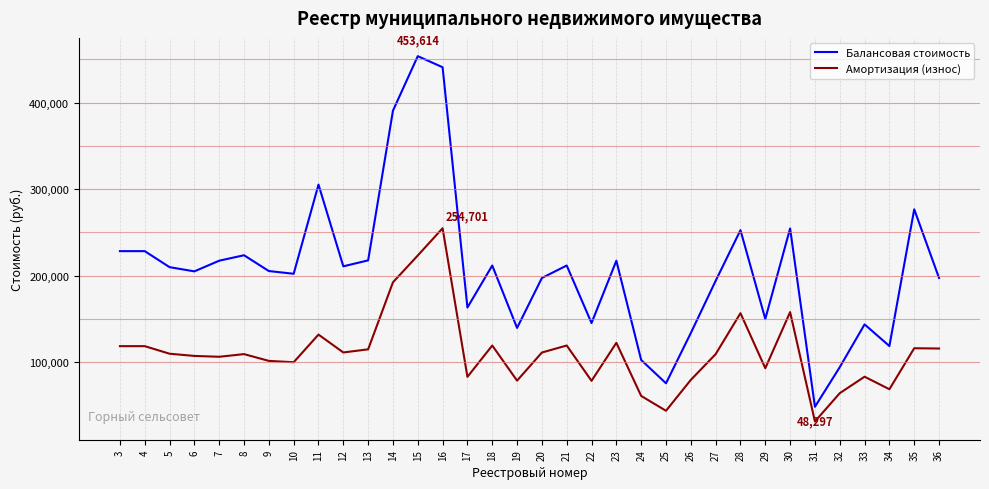

True or false: Балансовая стоимость and Амортизация (износ) intersect in this chart.

False